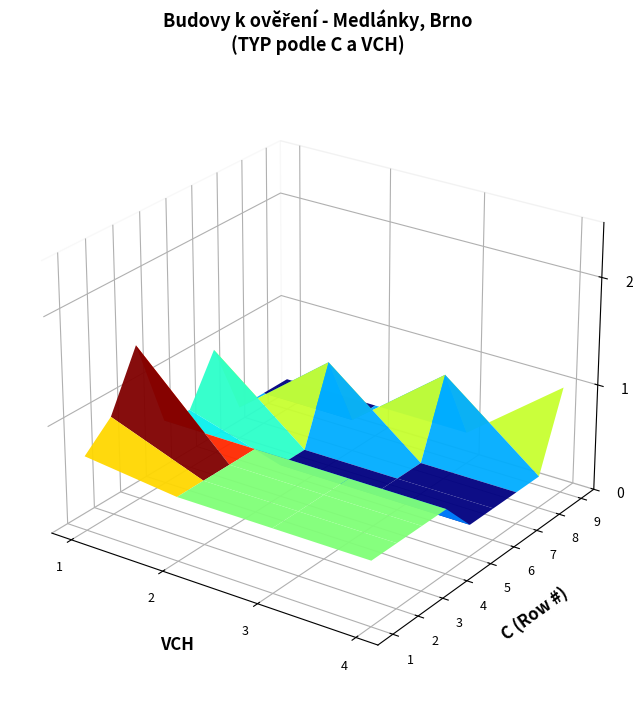

At how many categories does at least one series exceed 1?

4